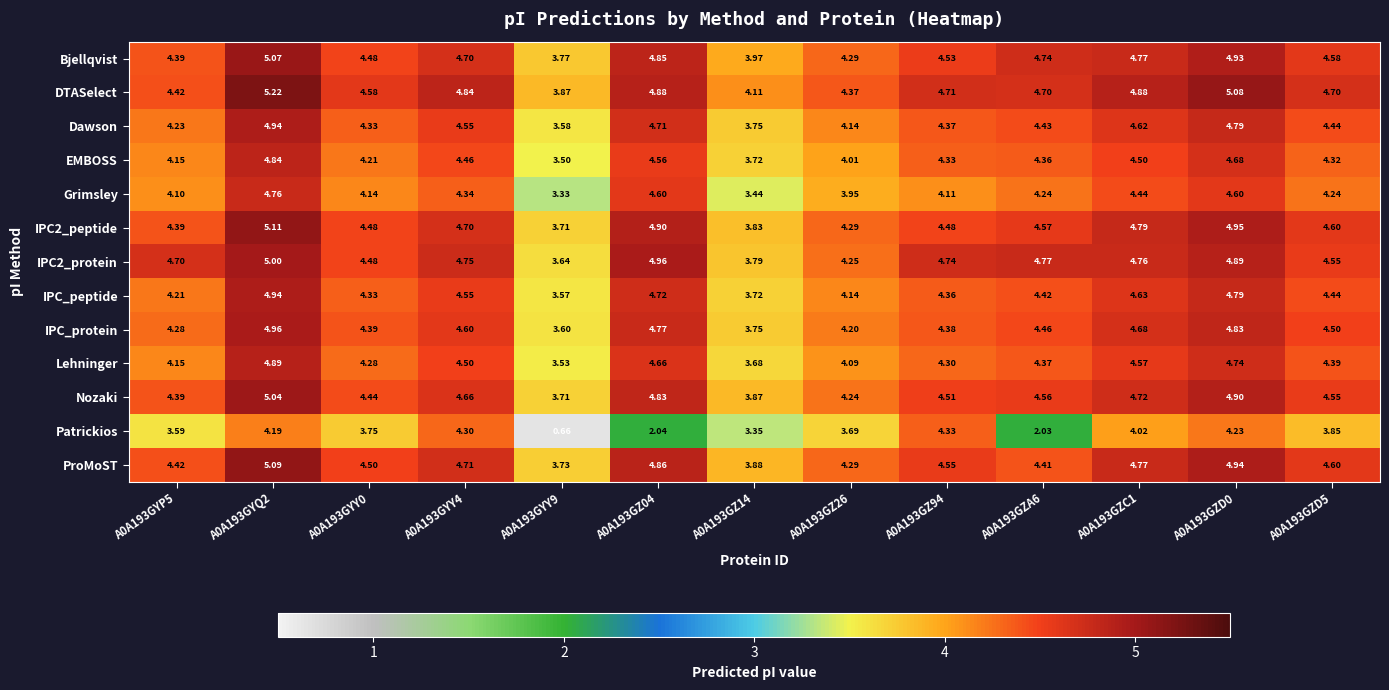

How many distinct data groups are displayed?

13